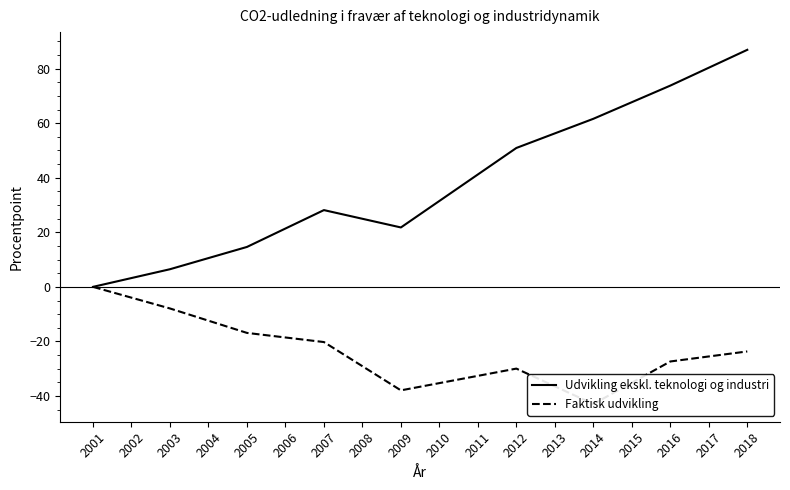

How many distinct data groups are displayed?

2